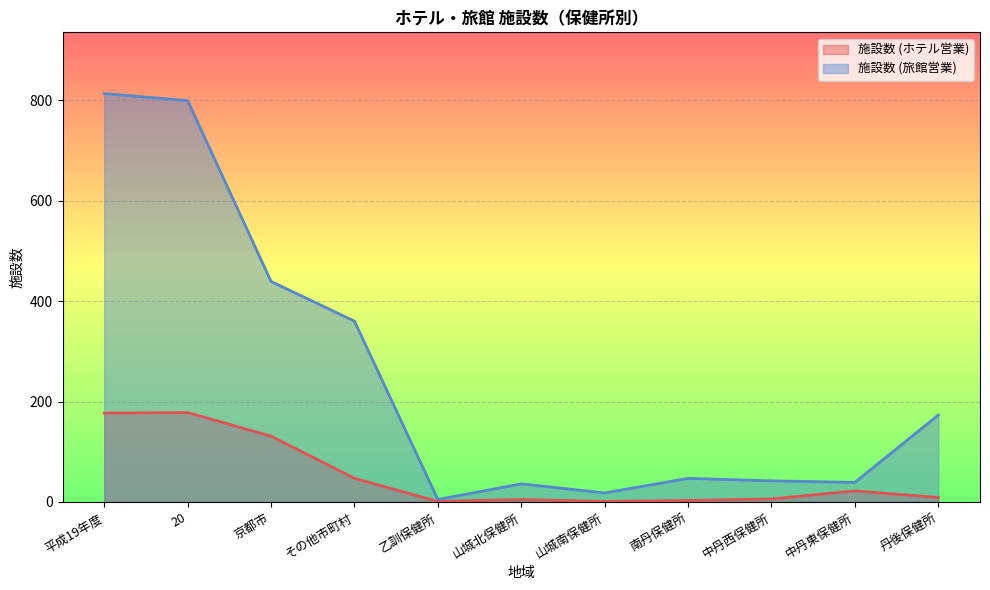

Reading right to left, extract all data points from this chart.

施設数 (ホテル営業): 丹後保健所=9	中丹東保健所=22	中丹西保健所=6	南丹保健所=3	山城南保健所=1	山城北保健所=5	乙訓保健所=1	その他市町村=47	京都市=131	20=178	平成19年度=177
施設数 (旅館営業): 丹後保健所=173	中丹東保健所=39	中丹西保健所=42	南丹保健所=47	山城南保健所=18	山城北保健所=36	乙訓保健所=5	その他市町村=360	京都市=439	20=799	平成19年度=813